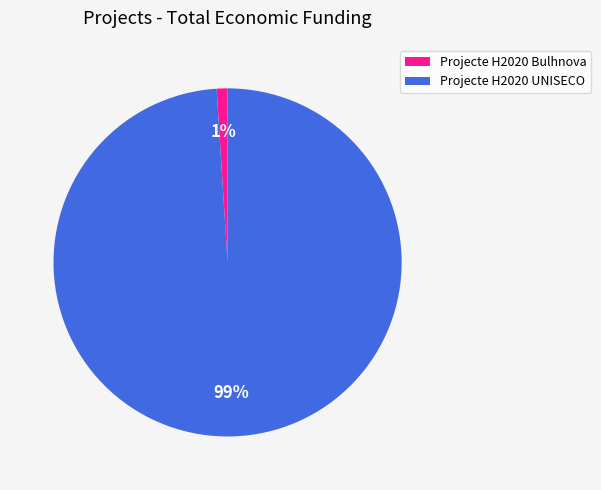

Which slice is the largest?

Projecte H2020 UNISECO